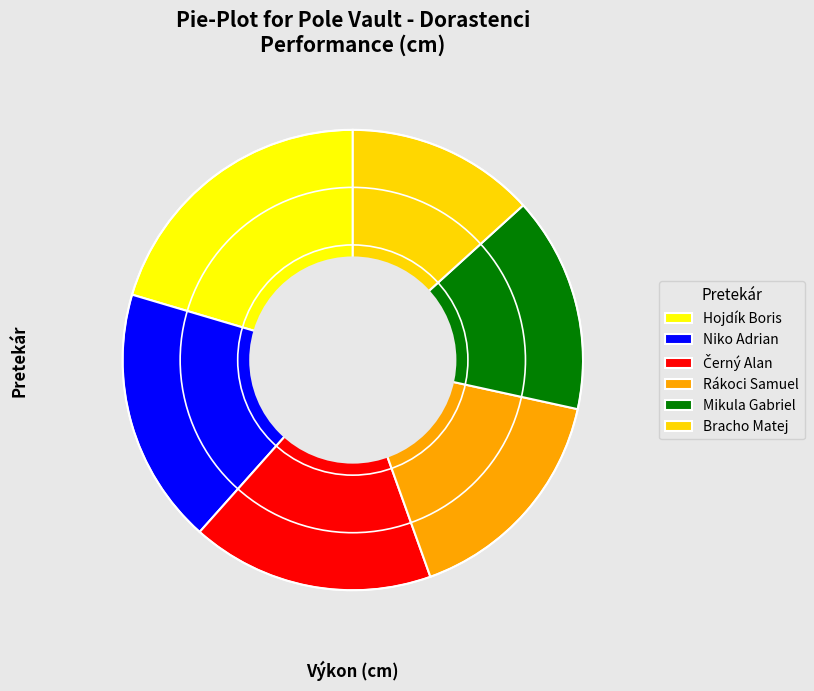

How many segments does this pie chart have?

6